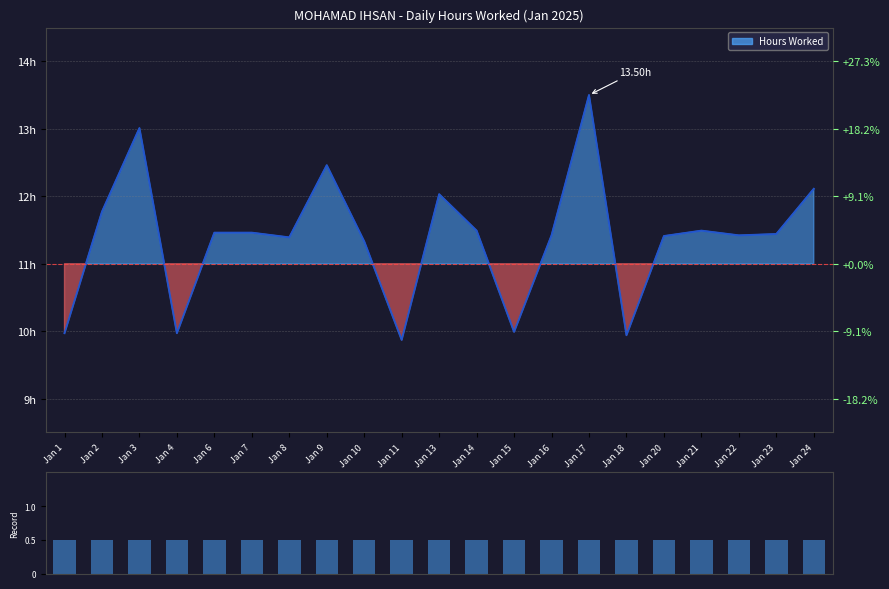

What is the difference between the maximum and minimum values?

3.6